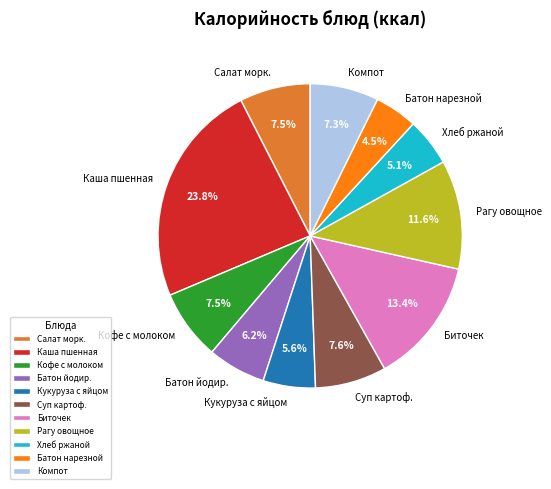

Is Салат морк. the majority of the pie?

No